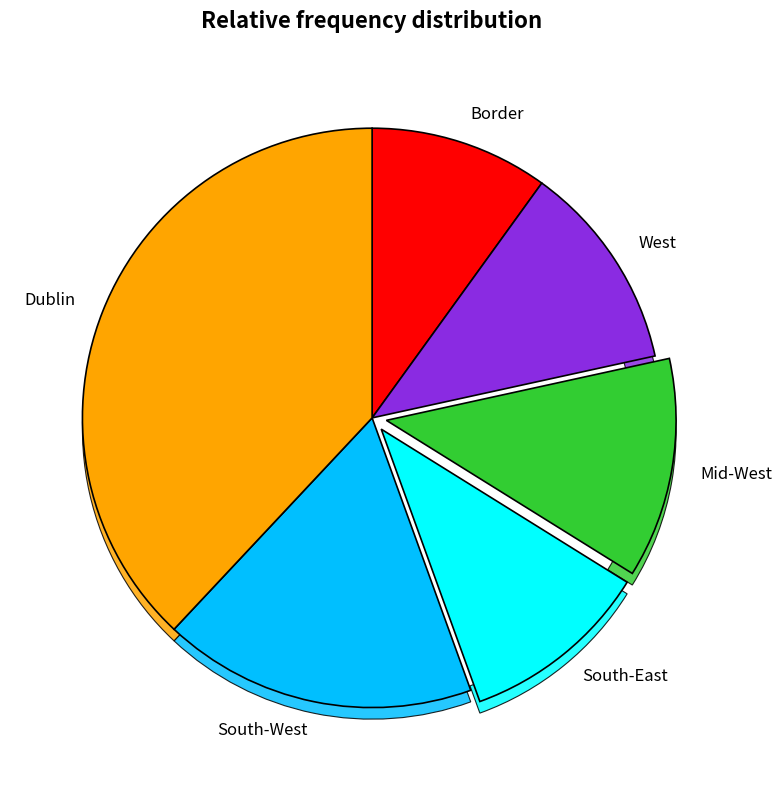

The West slice represents 12% of the pie. True or false?

True